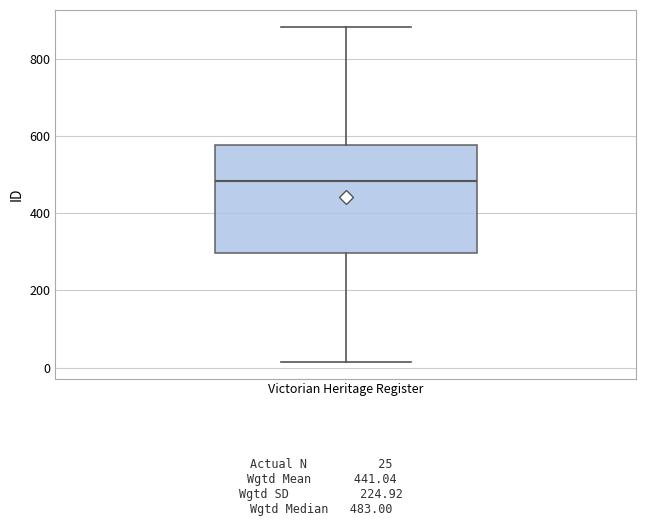

Read this box plot against the y-axis: the position of the median line, the range covered by the box, and the ends of both whiskers. The values are not printed on the chart, so give them approximately, as read against the axis.

median 480, box 300 to 580, whiskers 20 to 880